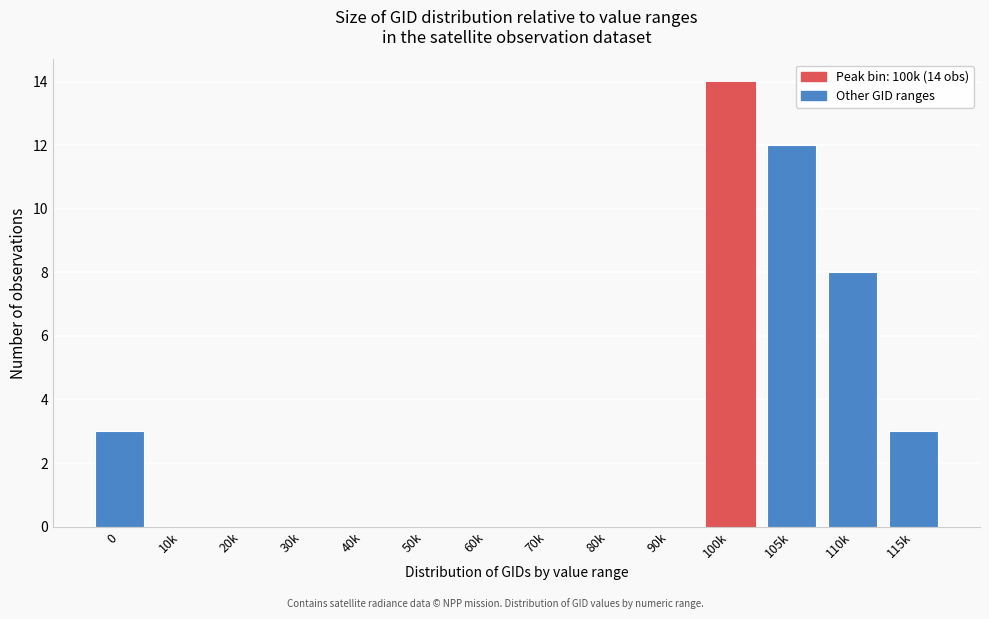

Reading left to right, transcribe all the data shown in this chart.

0=3	10k=0	20k=0	30k=0	40k=0	50k=0	60k=0	70k=0	80k=0	90k=0	100k=14	105k=12	110k=8	115k=3